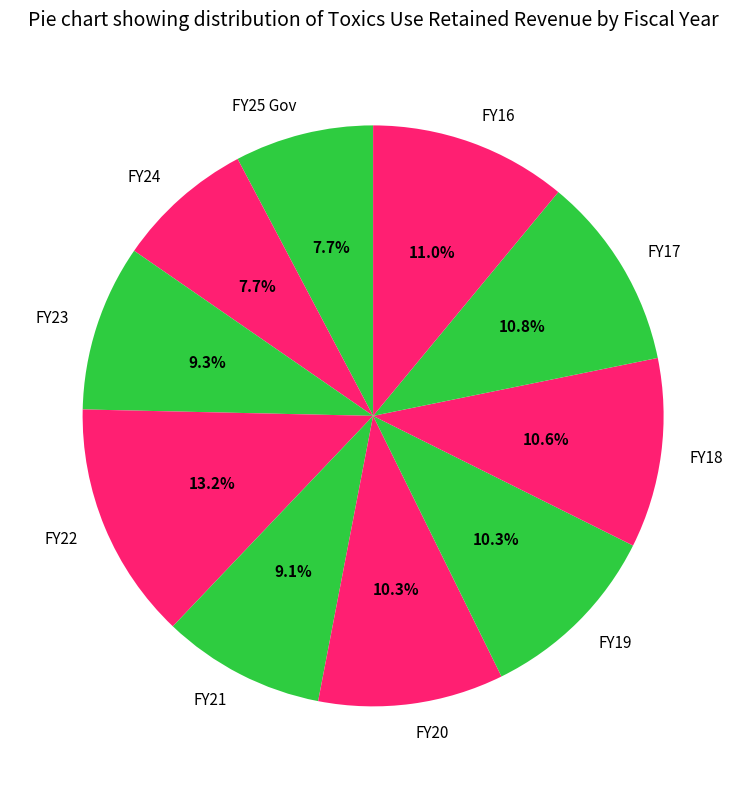

Which slice is the largest?

FY22